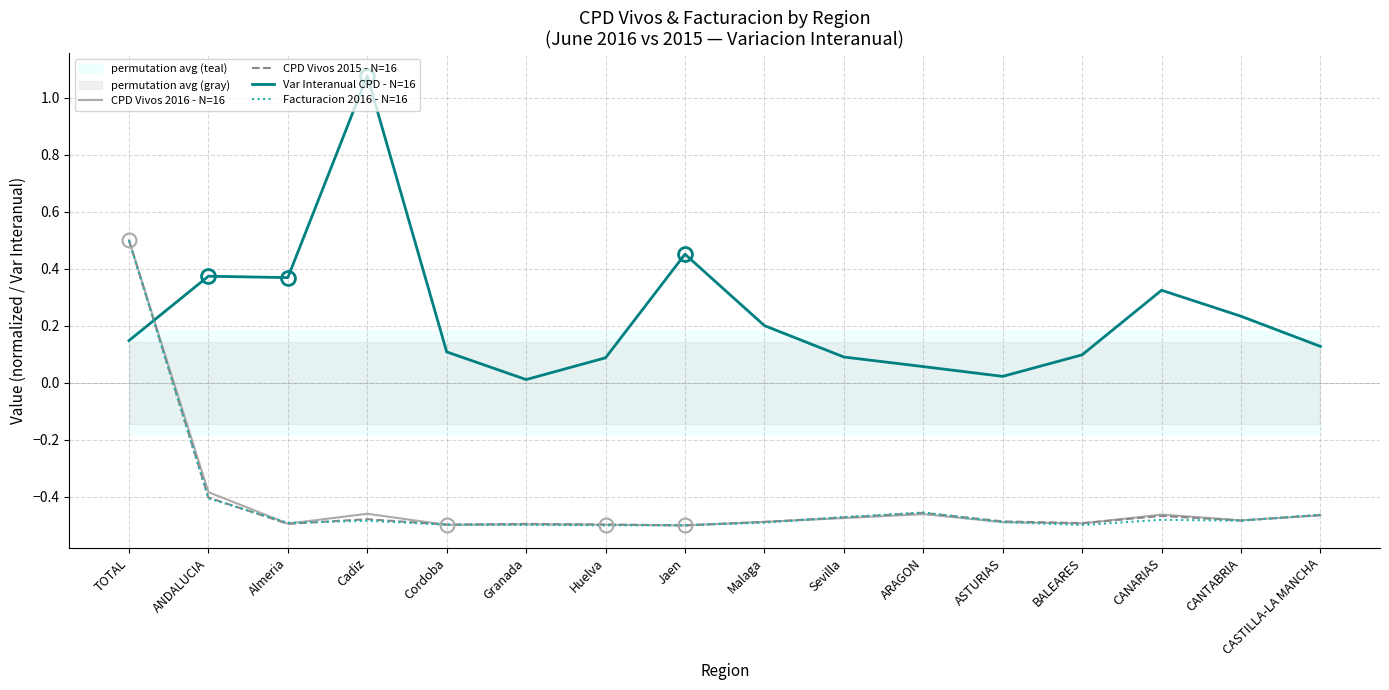

Which series has the largest total across all categories?

Var Interanual CPD - N=16